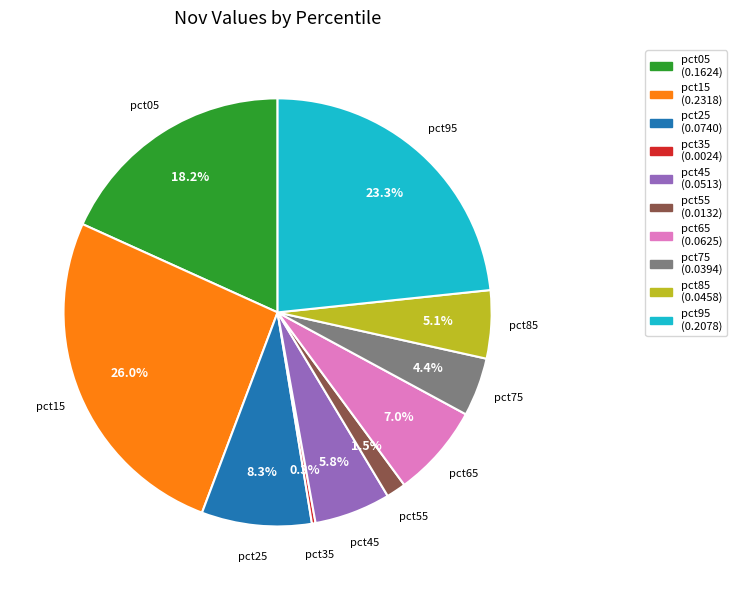

Between pct85 and pct75, which is larger?

pct85